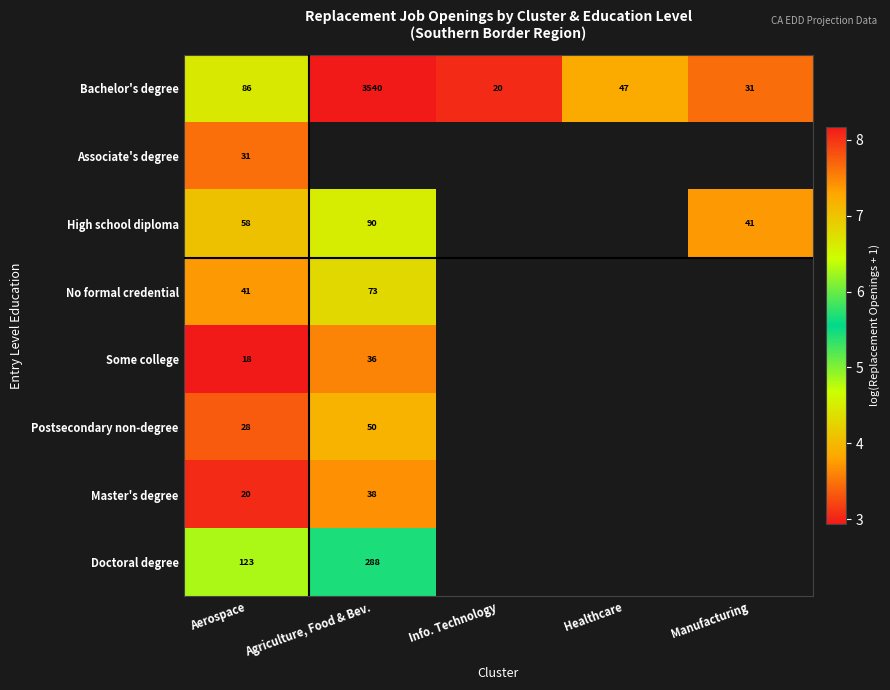

Which category has the lowest value in the Bachelor's degree series?

Info. Technology